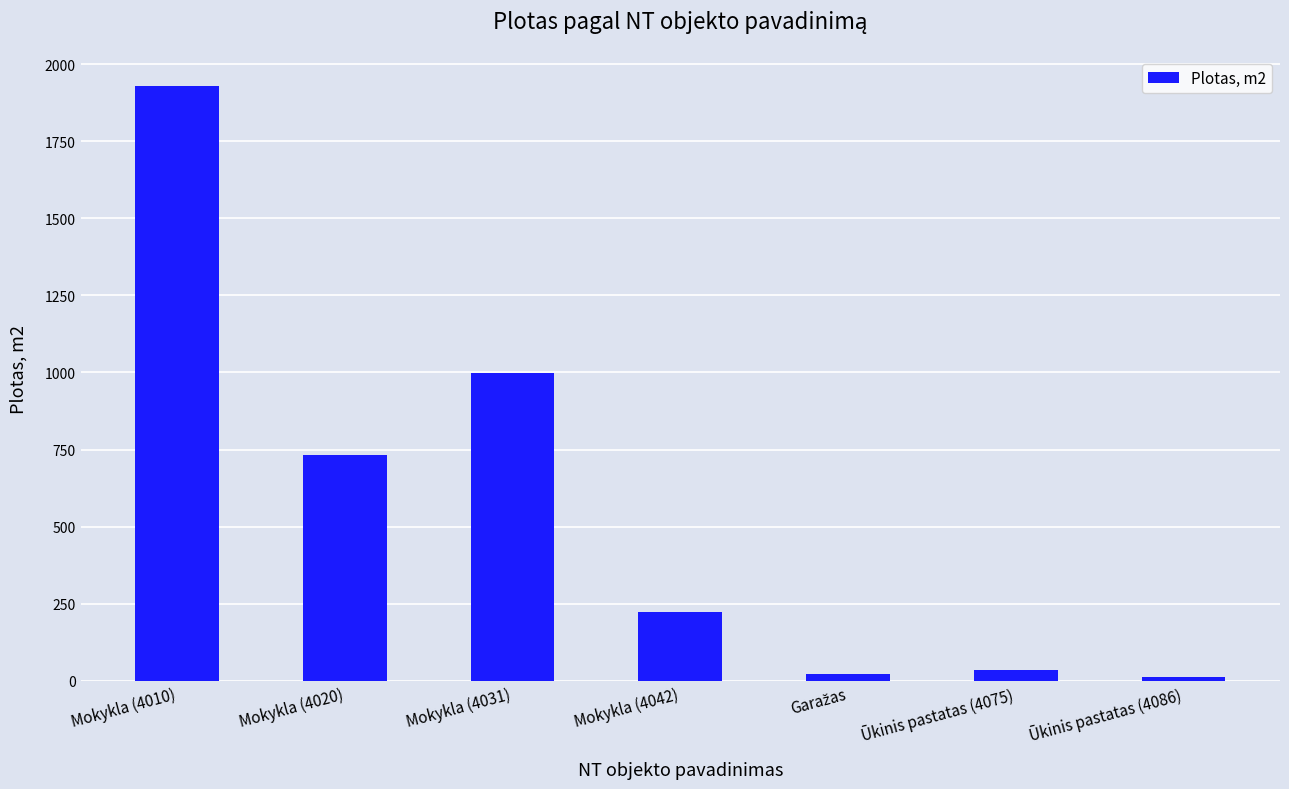

The value at Ūkinis pastatas (4086) is 12.0. True or false?

True